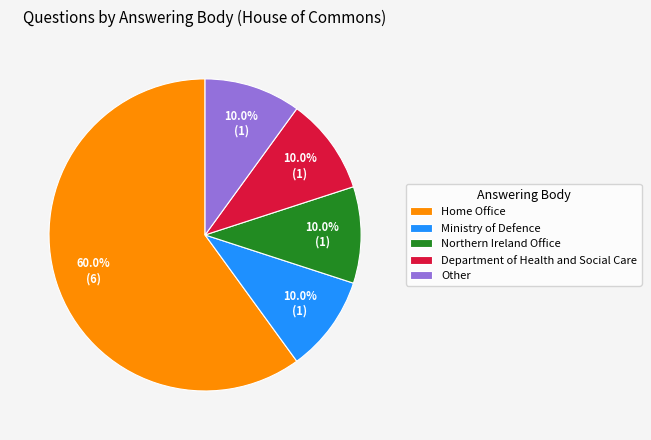

Which category accounts for the majority?

Home Office